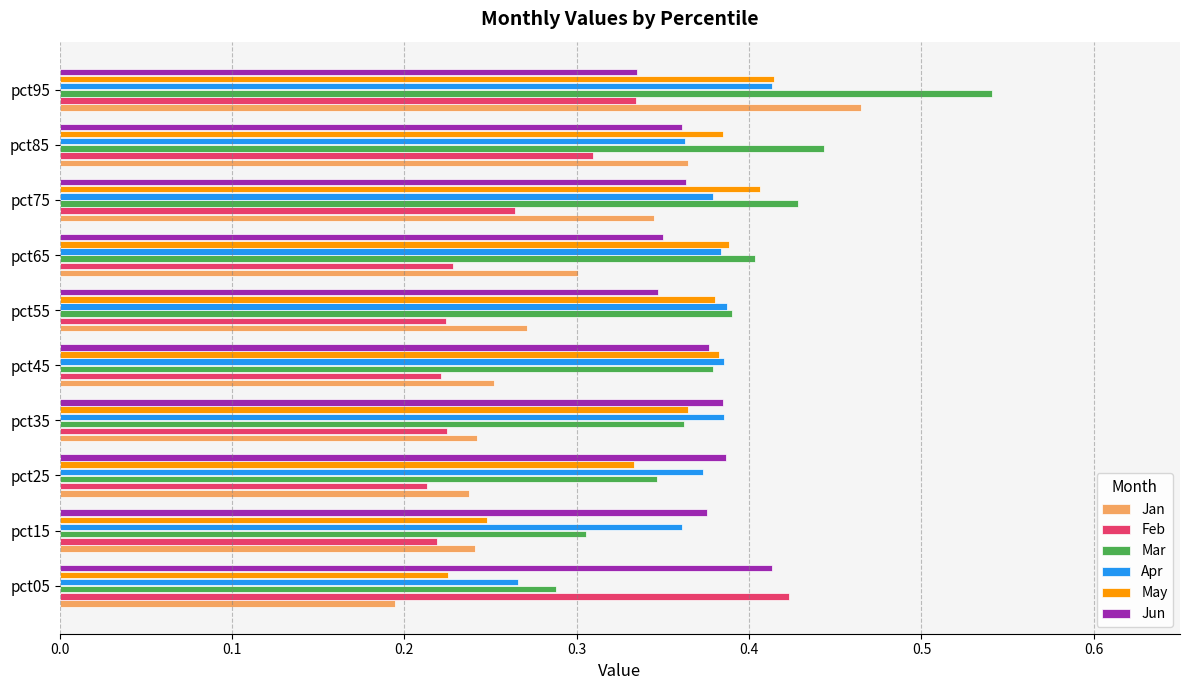

True or false: Jun has a value of 0.6 at pct65.

False